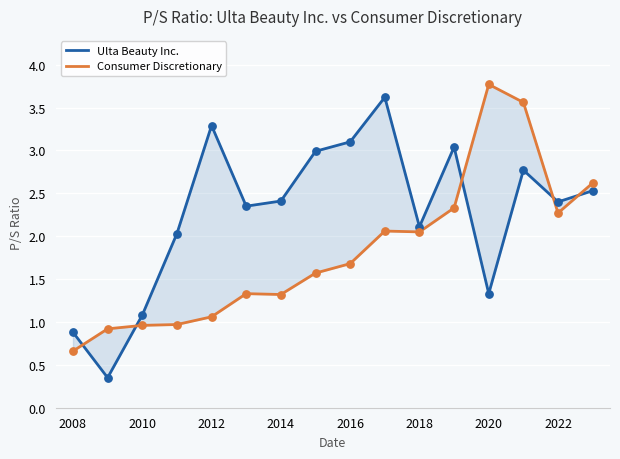

Is the value of Consumer Discretionary at 15 greater than the value of Ulta Beauty Inc. at 2020?

Yes